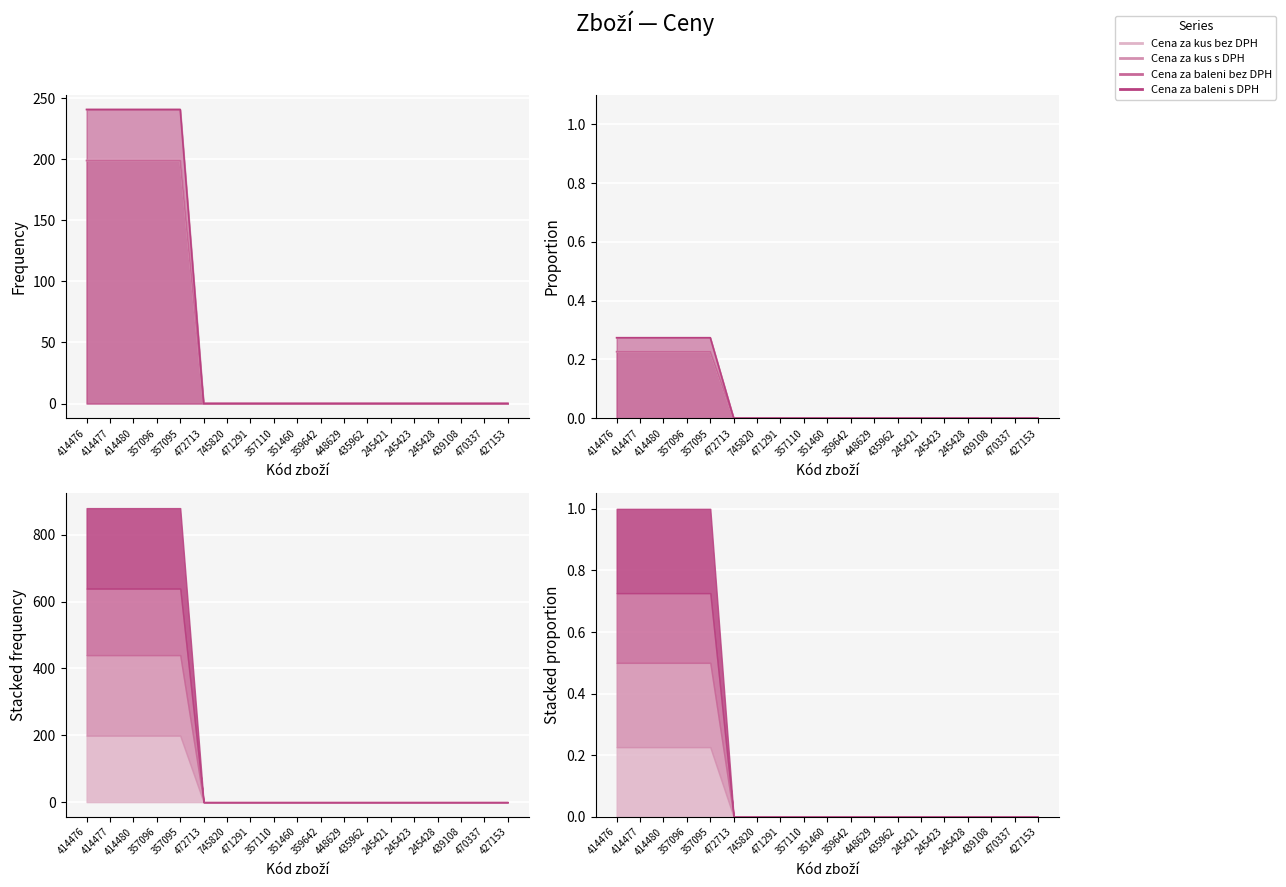

What is the highest value of the Cena za kus s DPH series?

0.3